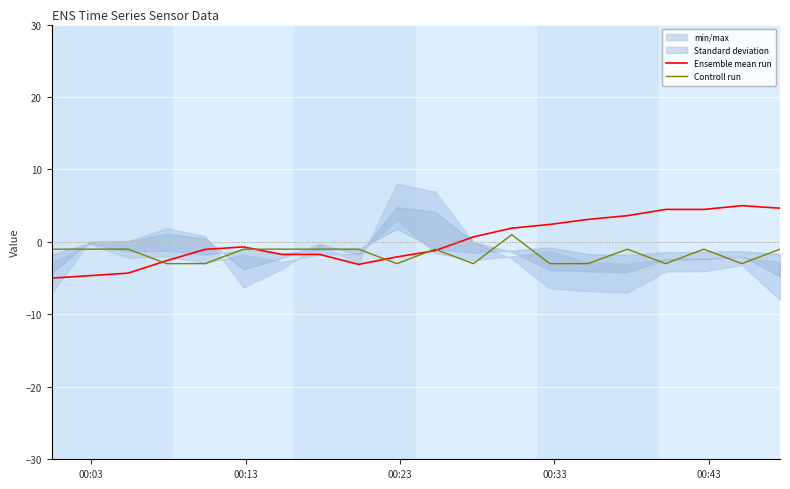

What is the minimum value for Controll run?

-3.0